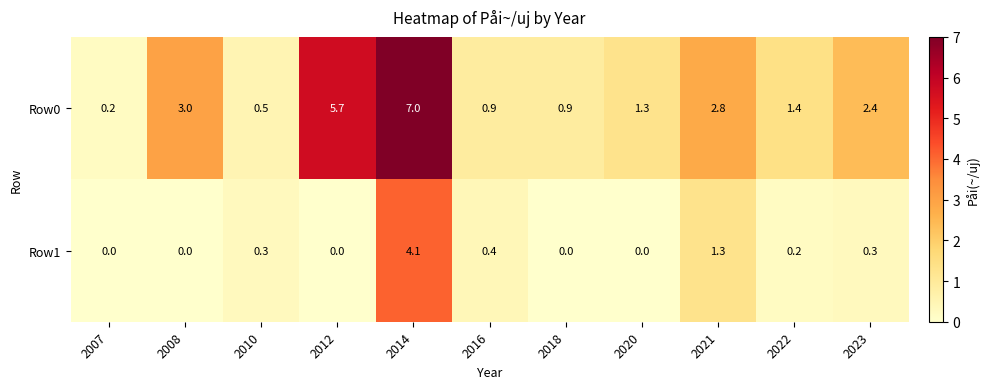

What is the difference between the maximum and minimum values in the Row0 series?

6.8